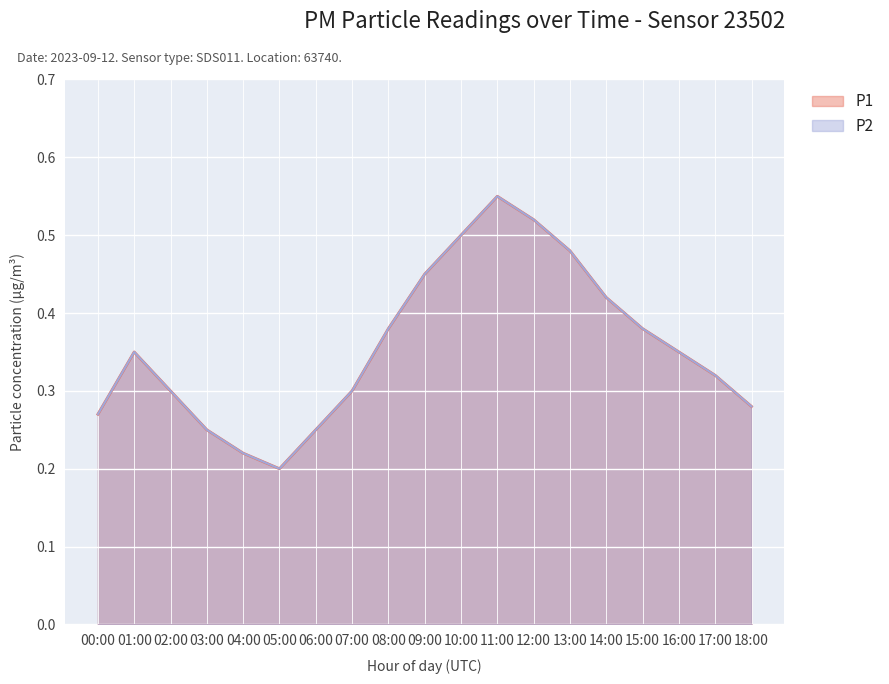

Which series changed the most between 05:00 and 12:00?

P1